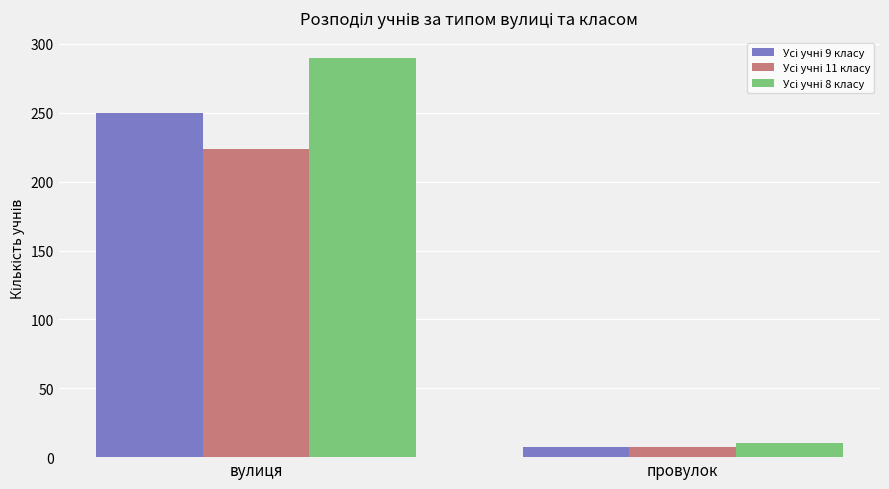

What is the total value across all series at вулиця?

764